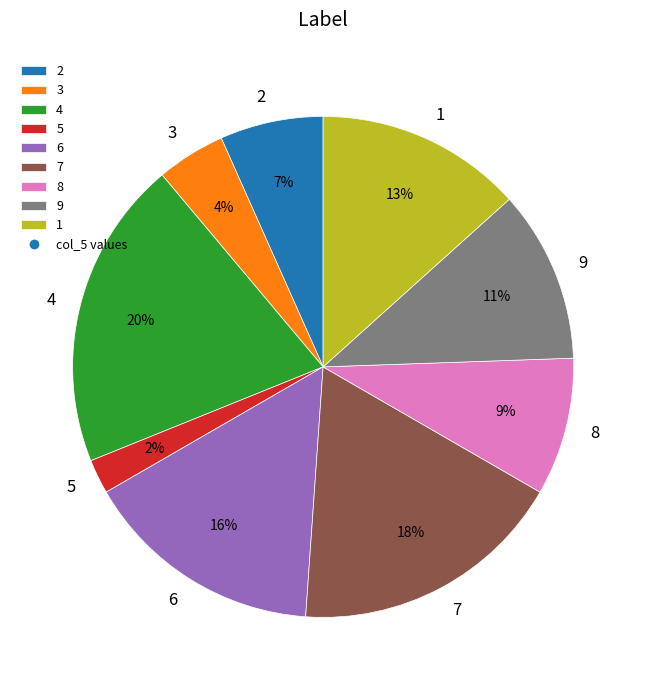

Is it true that 2 is 7% of the pie?

True